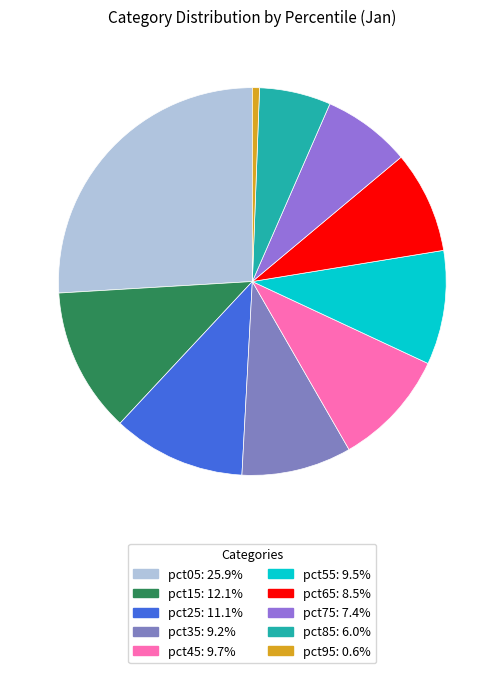

Which category has the smallest portion of the pie?

pct95